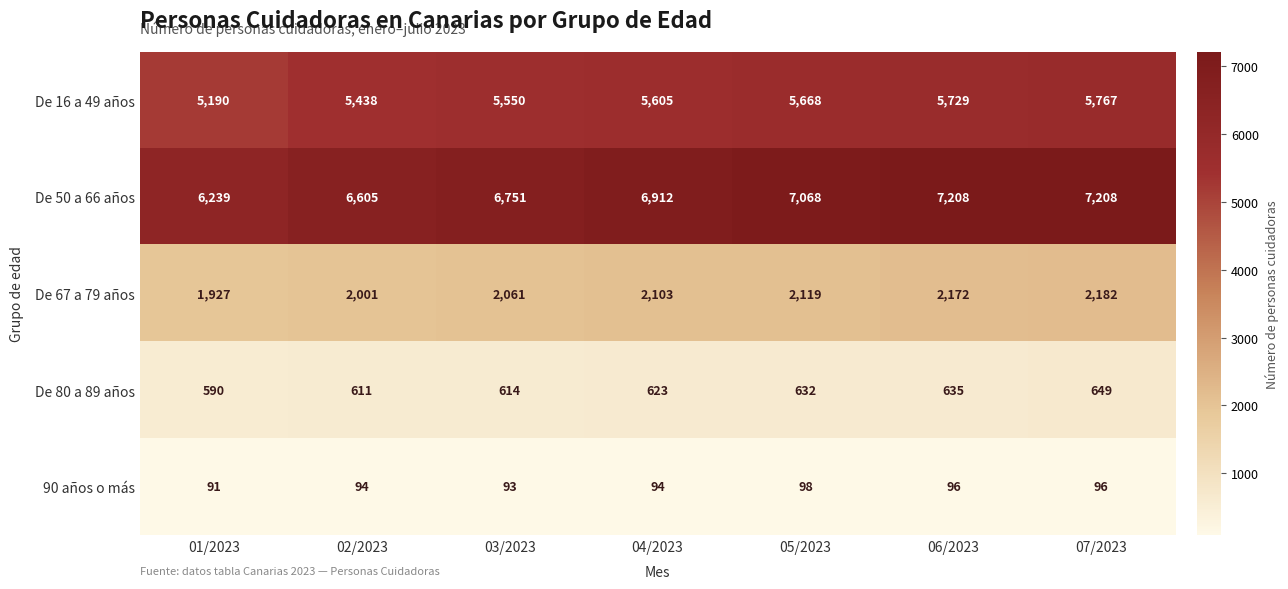

Rank the series at 06/2023 from highest to lowest value.

De 50 a 66 años, De 16 a 49 años, De 67 a 79 años, De 80 a 89 años, 90 años o más